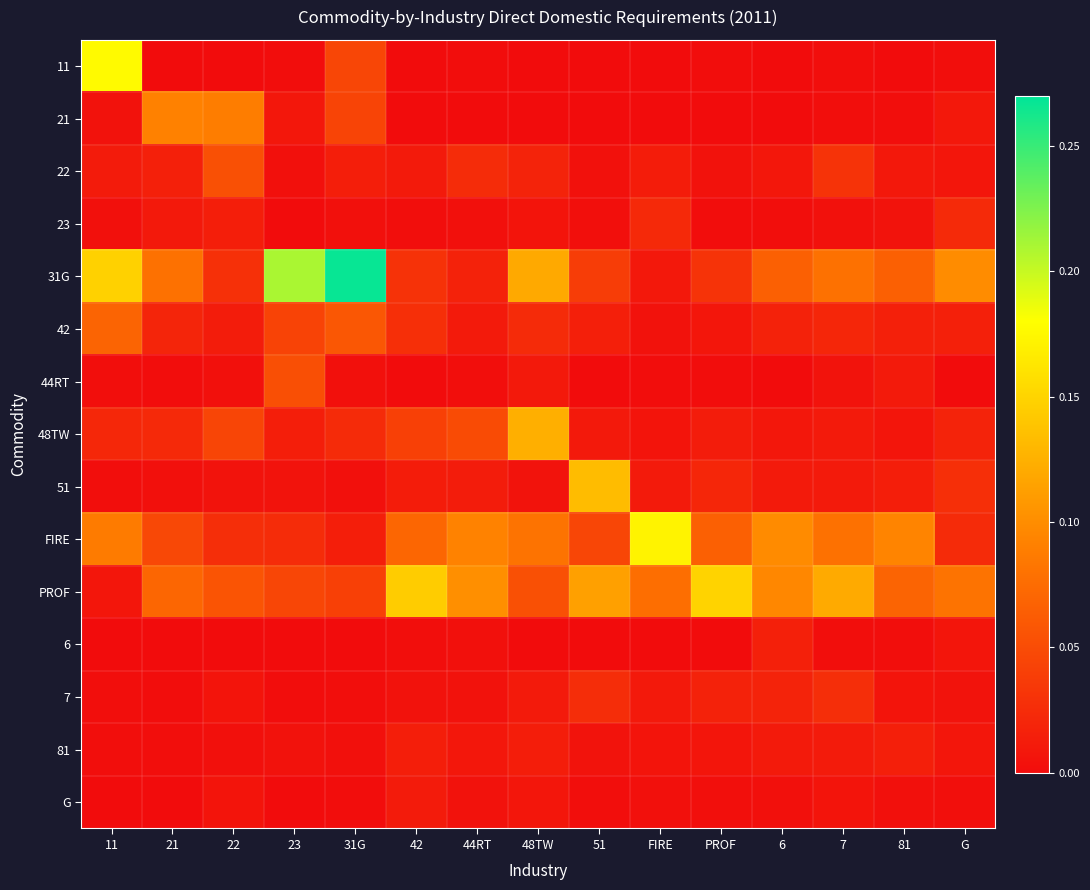

Rank the series at 42 from highest to lowest value.

PROF, FIRE, 48TW, 31G, 42, 81, 51, G, 22, 7, 23, 6, 44RT, 11, 21